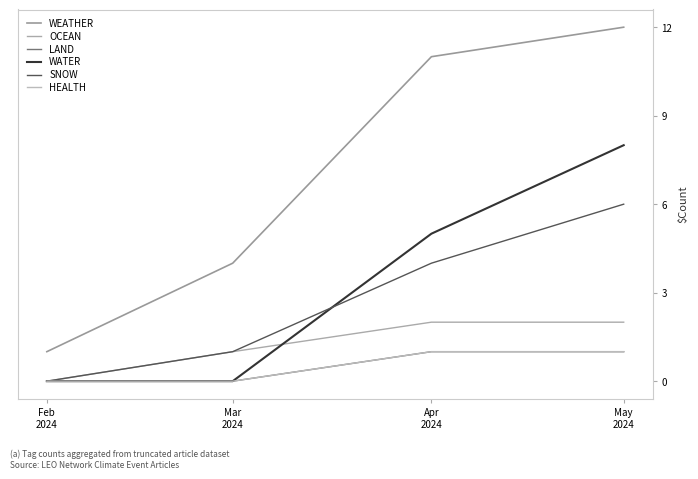

True or false: LAND and WATER cross at least once.

False